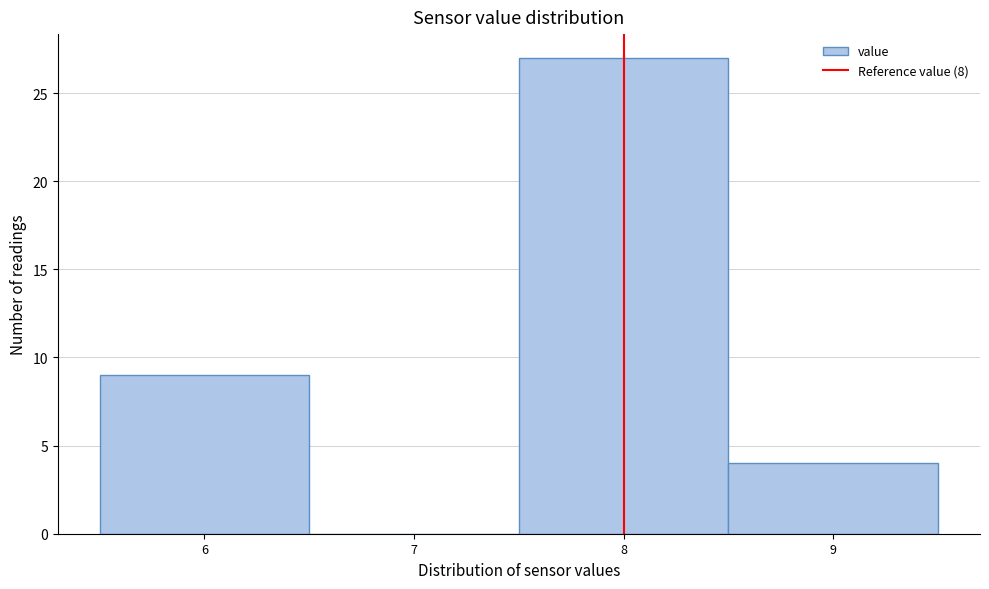

Reading left to right, transcribe this chart: for each bar, give the range it covers on the x-axis and its height. The values are not printed on the chart, so give them approximately, as read against the axis.

5.5 to 6.5: 9
6.5 to 7.5: 0
7.5 to 8.5: 27
8.5 to 9.5: 4